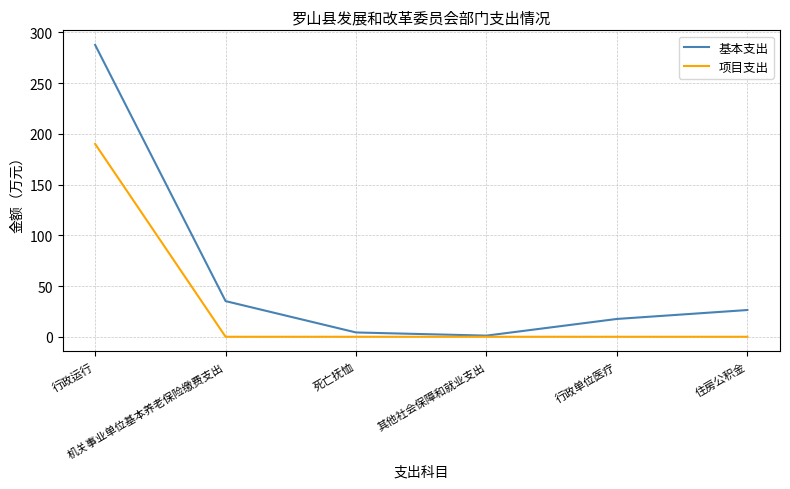

Read the 基本支出 value at 其他社会保障和就业支出.

1.1